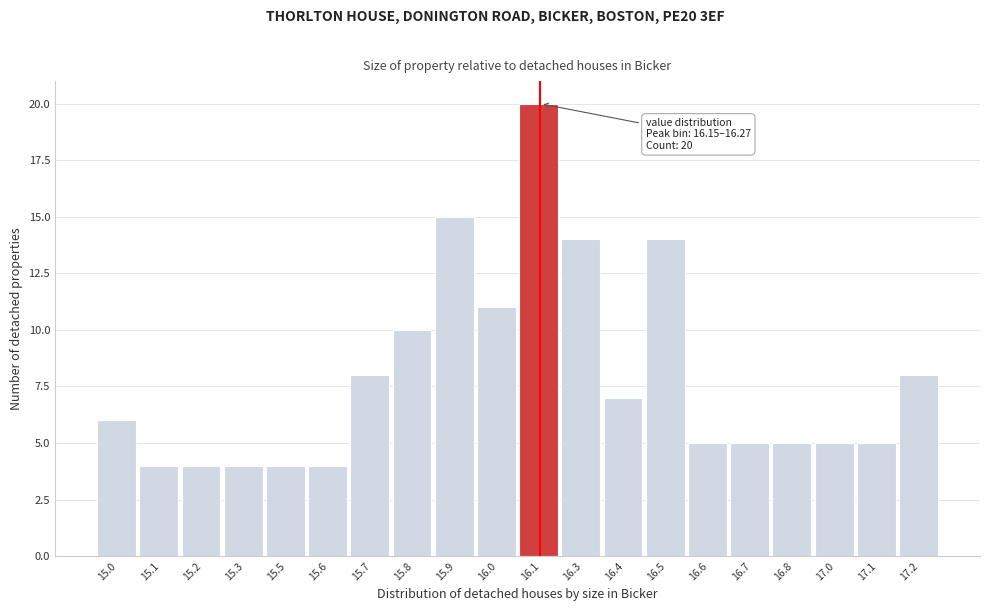

Reading left to right, extract all data points from this chart.

6	4	4	4	4	4	8	10	15	11	20	14	7	14	5	5	5	5	5	8